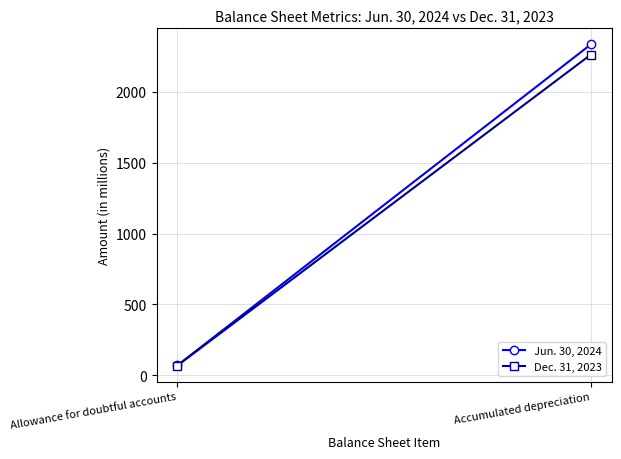

At which label does Dec. 31, 2023 first exceed 2261?

Accumulated depreciation